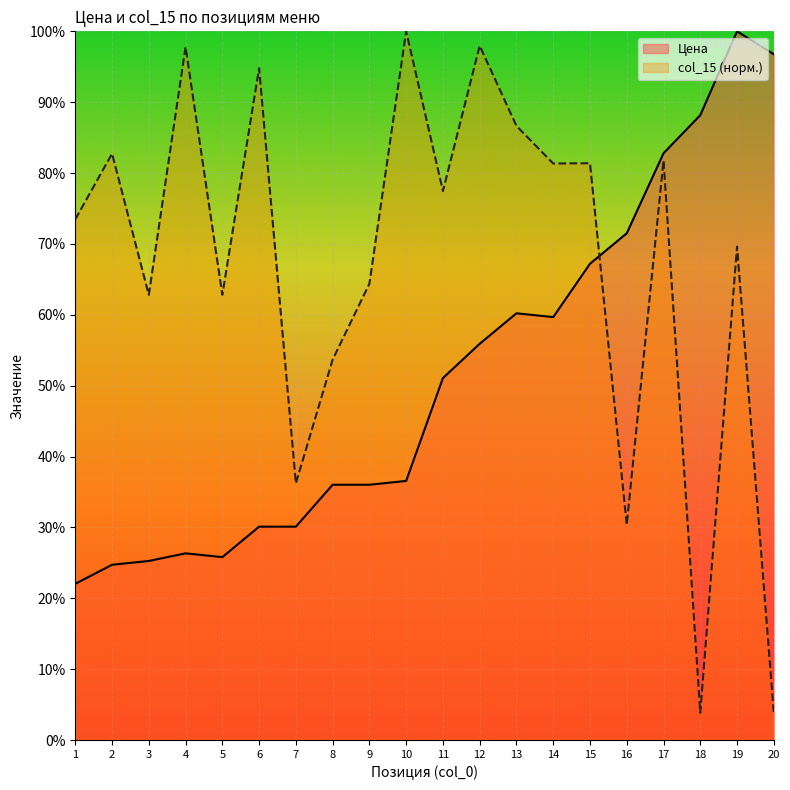

After their last crossing, which series has the higher values: col_15 or Цена?

Цена